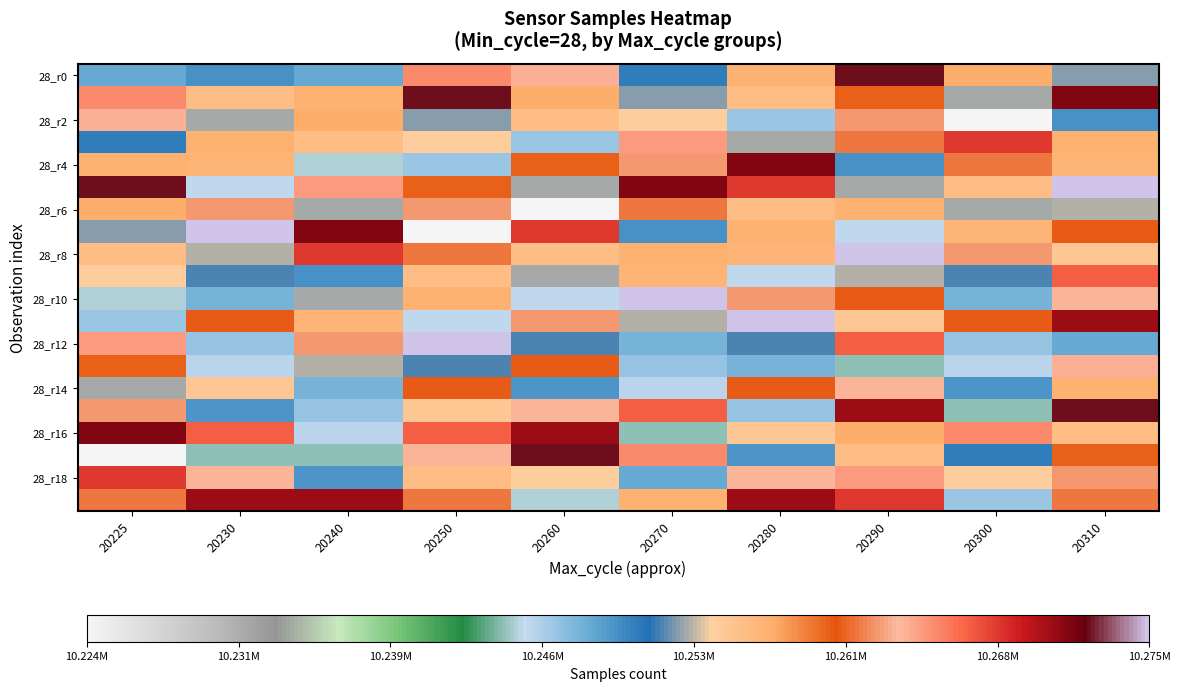

What is the total value across all series at 20280?

205150300